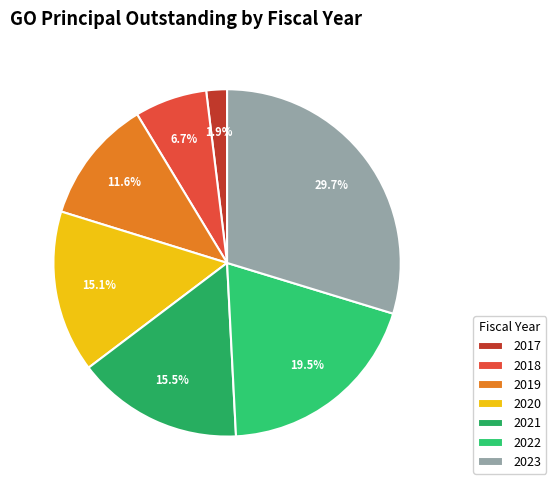

To the nearest percent, what is the average slice percentage?

14%